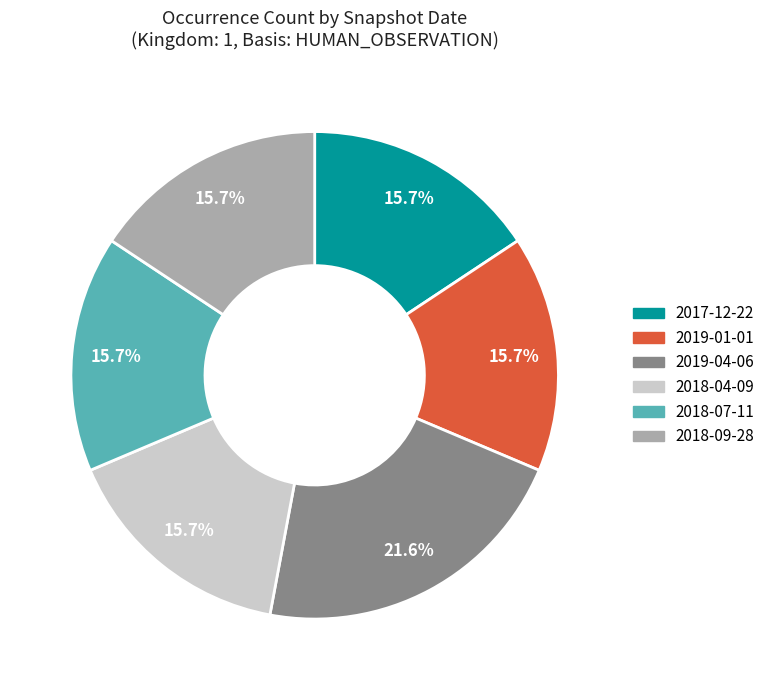

Is there a majority slice in this chart?

No